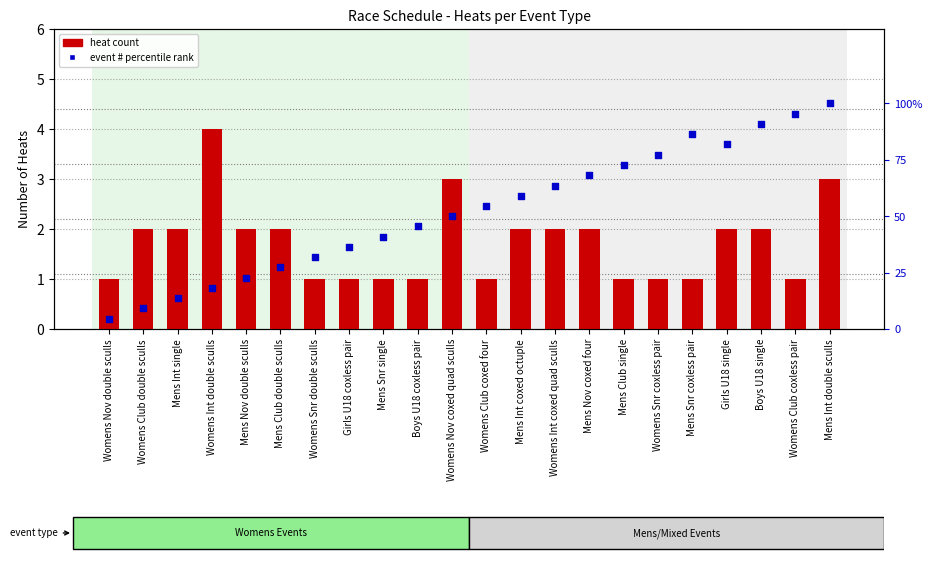

Which series reaches the maximum Y coordinate?

event # percentile rank